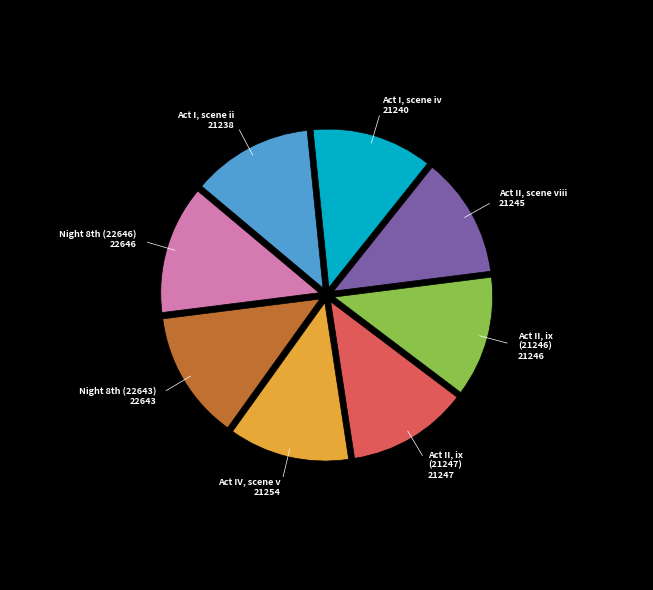

Is there any slice that represents more than half of the pie?

No